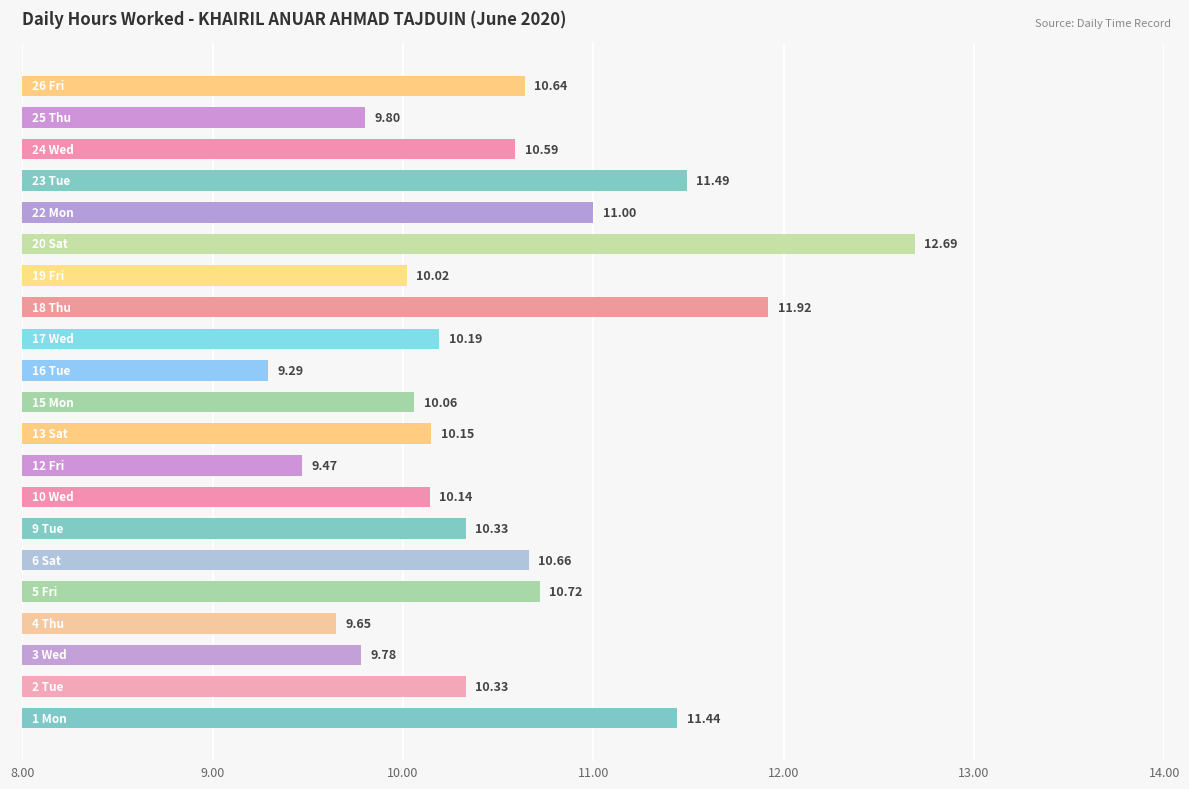

What is the average value?

10.5